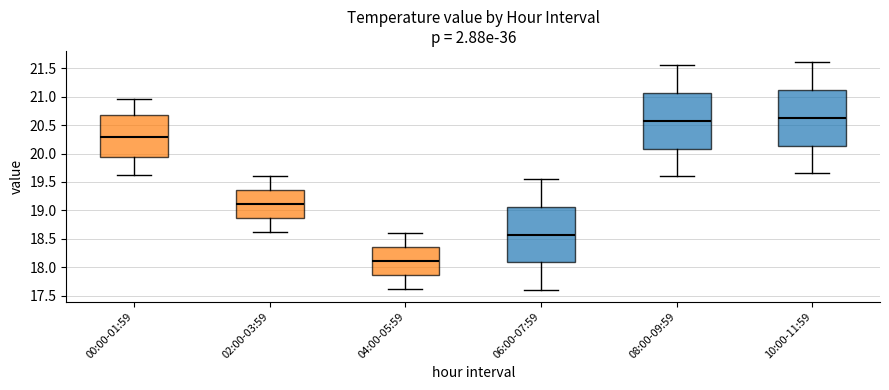

Reading left to right, read every box against the y-axis: the position of its median line, the range the box covers, and the ends of its whiskers. The values are not printed on the chart, so give them approximately, as read against the axis.

00:00-01:59: median 20.30, box 19.95 to 20.70, whiskers 19.60 to 20.95
02:00-03:59: median 19.10, box 18.85 to 19.35, whiskers 18.65 to 19.60
04:00-05:59: median 18.10, box 17.85 to 18.35, whiskers 17.65 to 18.60
06:00-07:59: median 18.60, box 18.10 to 19.05, whiskers 17.60 to 19.55
08:00-09:59: median 20.60, box 20.10 to 21.05, whiskers 19.60 to 21.55
10:00-11:59: median 20.65, box 20.15 to 21.10, whiskers 19.65 to 21.60